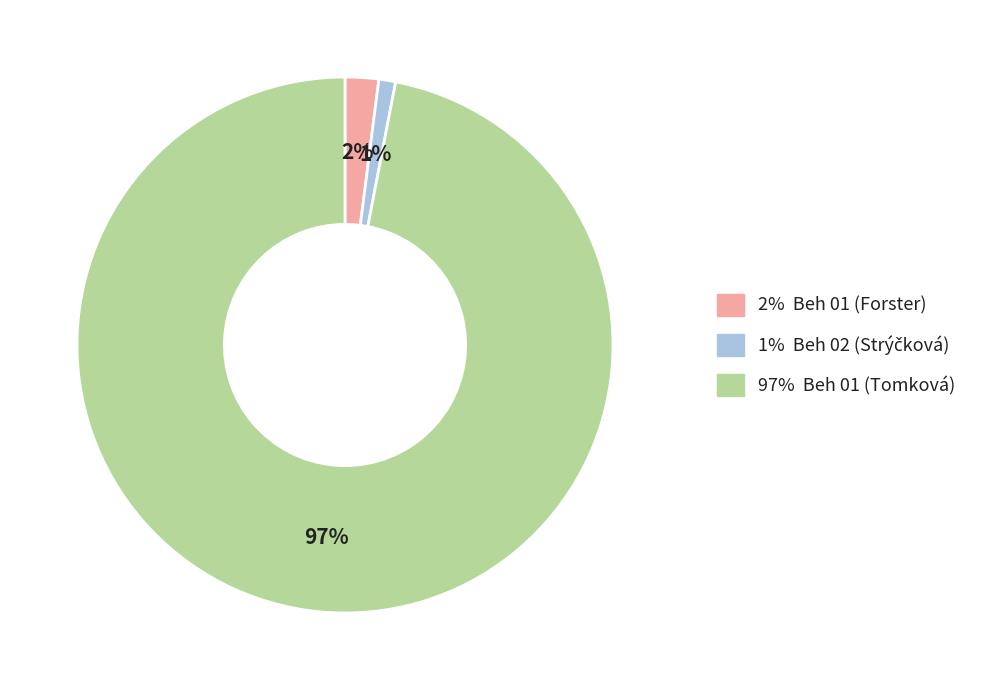

To the nearest percent, what is the difference between the largest and smallest slice percentages?

96%